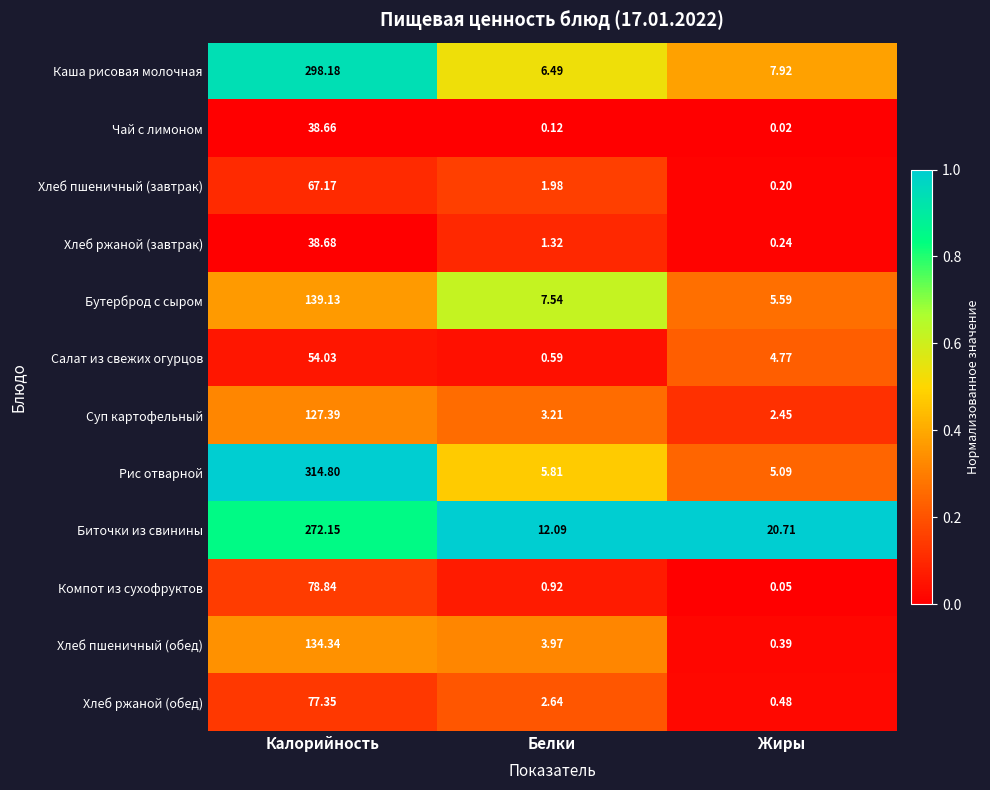

At which label is Суп картофельный closest to 64?

Белки